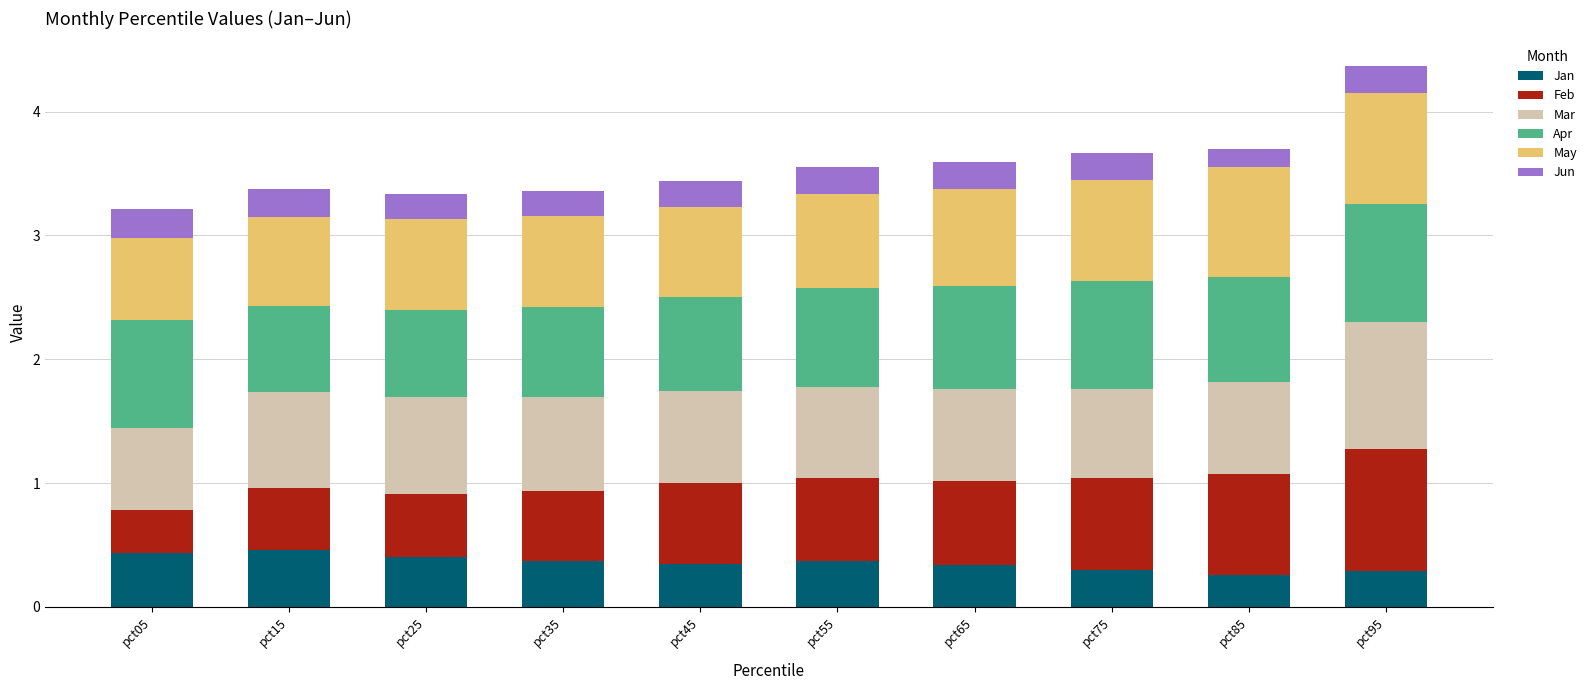

What is the maximum value for Jan?

0.5